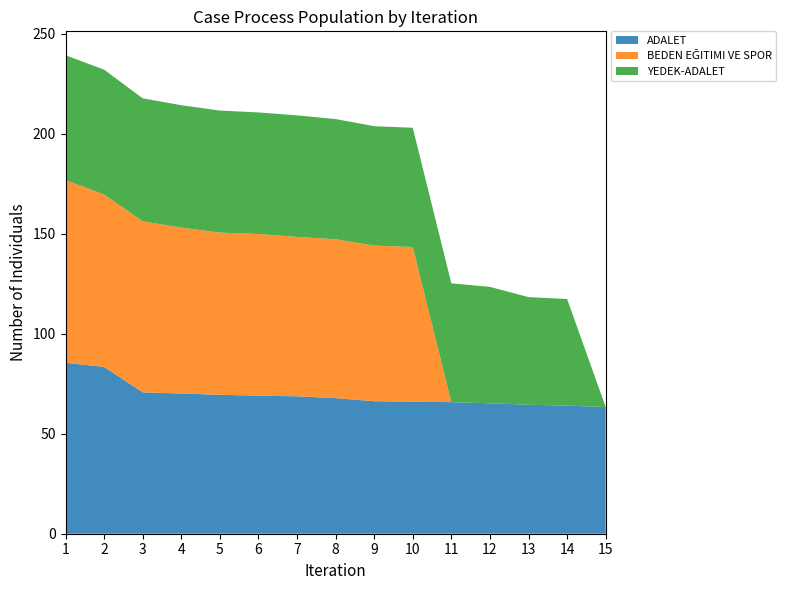

Reading left to right, what are all the values shown in this chart?

ADALET: 85.5	83.4	70.7	70.1	69.5	69.0	68.7	67.8	66.3	66.0	65.8	65.2	64.5	64.1	63.4
BEDEN EĞITIMI VE SPOR: 91.4	86.2	85.5	83.0	81.1	80.9	79.7	79.5	77.8	77.4	0.0	0.0	0.0	0.0	0.0
YEDEK-ADALET: 62.4	62.4	61.5	61.2	61.0	60.8	60.8	60.1	59.7	59.6	59.4	58.2	53.8	53.3	0.0